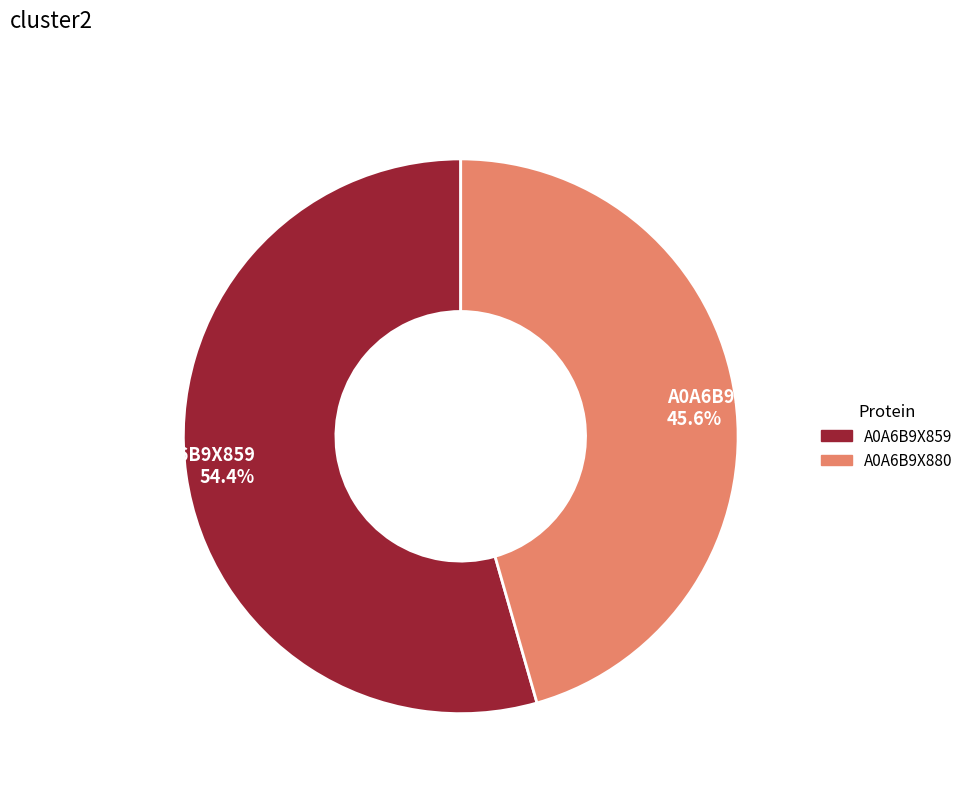

To the nearest percent, what is the difference between the largest and smallest slice percentages?

9%